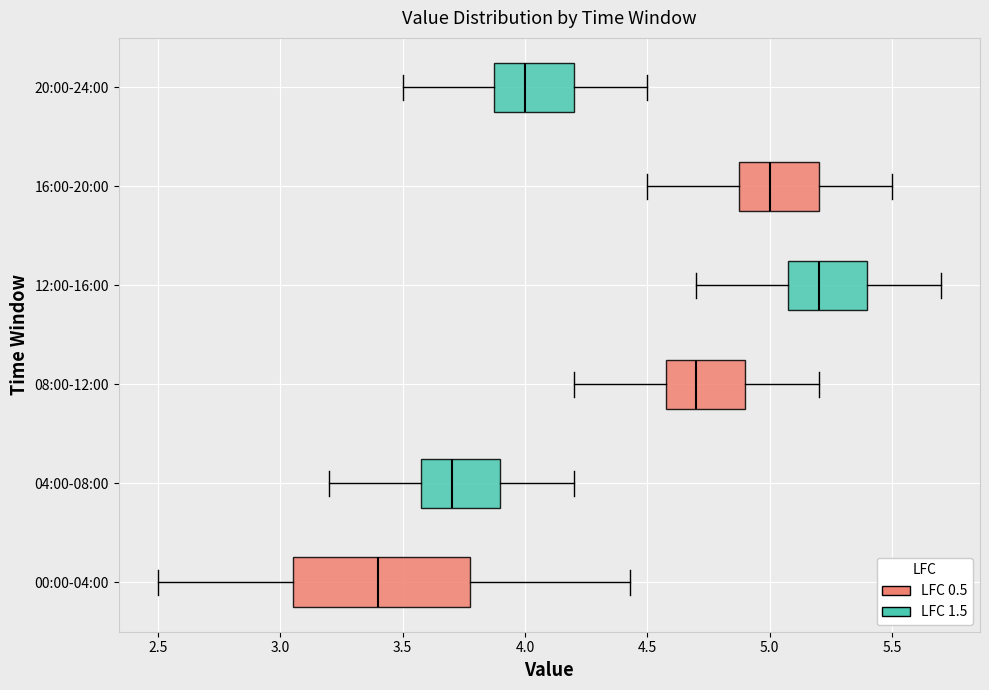

Reading bottom to top, read every box against the x-axis: the position of its median line, the range the box covers, and the ends of its whiskers. The values are not printed on the chart, so give them approximately, as read against the axis.

00:00-04:00: median 3.40, box 3.05 to 3.80, whiskers 2.50 to 4.45
04:00-08:00: median 3.70, box 3.60 to 3.90, whiskers 3.20 to 4.20
08:00-12:00: median 4.70, box 4.60 to 4.90, whiskers 4.20 to 5.20
12:00-16:00: median 5.20, box 5.10 to 5.40, whiskers 4.70 to 5.70
16:00-20:00: median 5.00, box 4.90 to 5.20, whiskers 4.50 to 5.50
20:00-24:00: median 4.00, box 3.90 to 4.20, whiskers 3.50 to 4.50